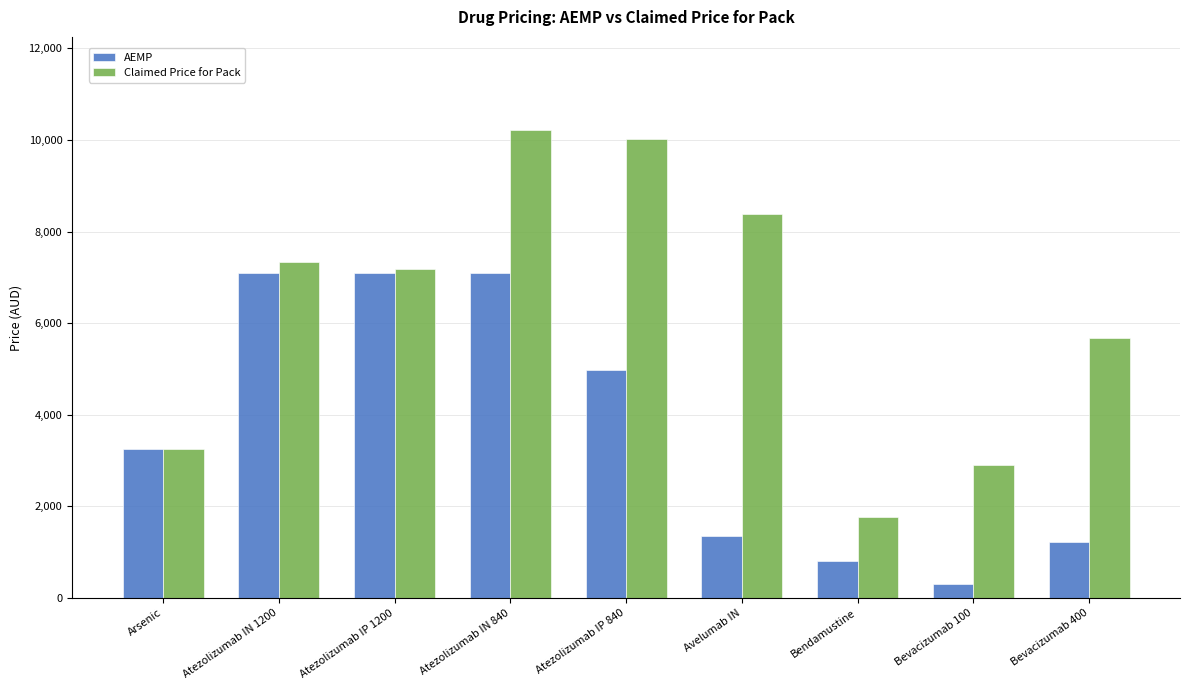

Which label corresponds to the smallest value in the chart?

Bevacizumab 100